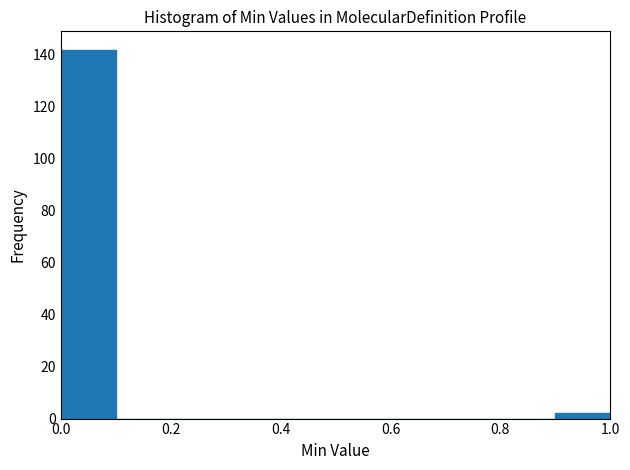

Reading left to right, list every bar in this chart as the range it spans on the x-axis followed by its height. The values are not printed on the chart, so give them approximately, as read against the axis.

0.0 to 0.1: 142
0.1 to 0.2: 0
0.2 to 0.3: 0
0.3 to 0.4: 0
0.4 to 0.5: 0
0.5 to 0.6: 0
0.6 to 0.7: 0
0.7 to 0.8: 0
0.8 to 0.9: 0
0.9 to 1.0: 2